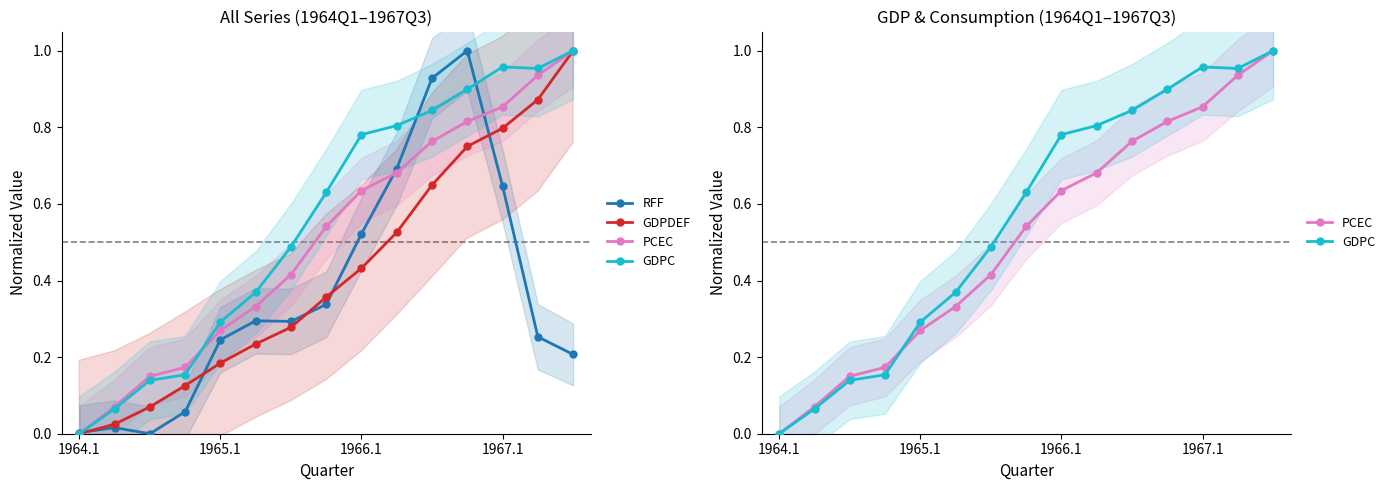

Rank the series by their average value, from lowest to highest.

RFF, GDPDEF, PCEC, GDPC